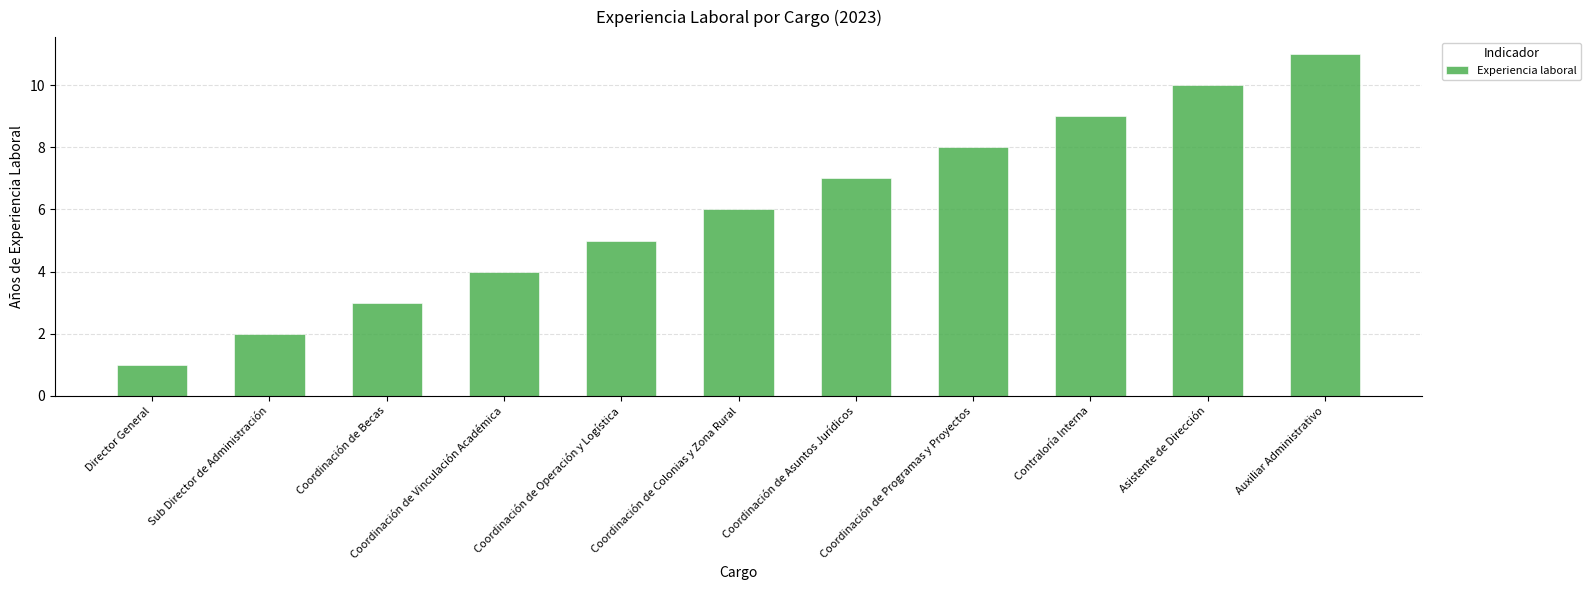

Reading left to right, list all the values displayed in this chart.

Director General=1	Sub Director de Administración=2	Coordinación de Becas=3	Coordinación de Vinculación Académica=4	Coordinación de Operación y Logística=5	Coordinación de Colonias y Zona Rural=6	Coordinación de Asuntos Jurídicos=7	Coordinación de Programas y Proyectos=8	Contraloría Interna=9	Asistente de Dirección=10	Auxiliar Administrativo=11